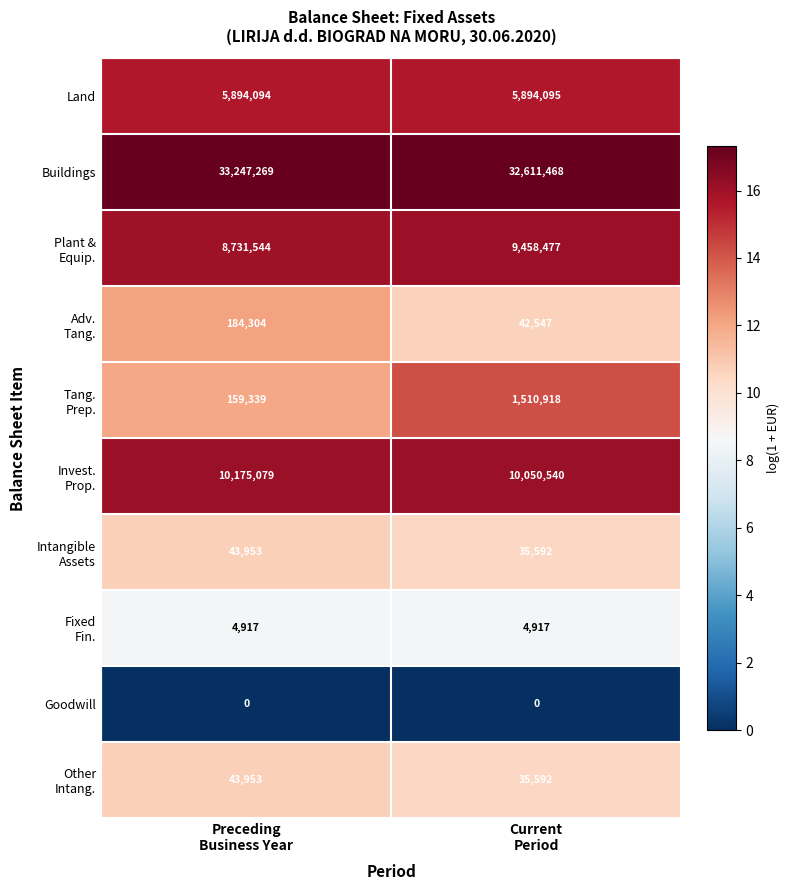

What is the total value across all series at Current
Period?

59644146